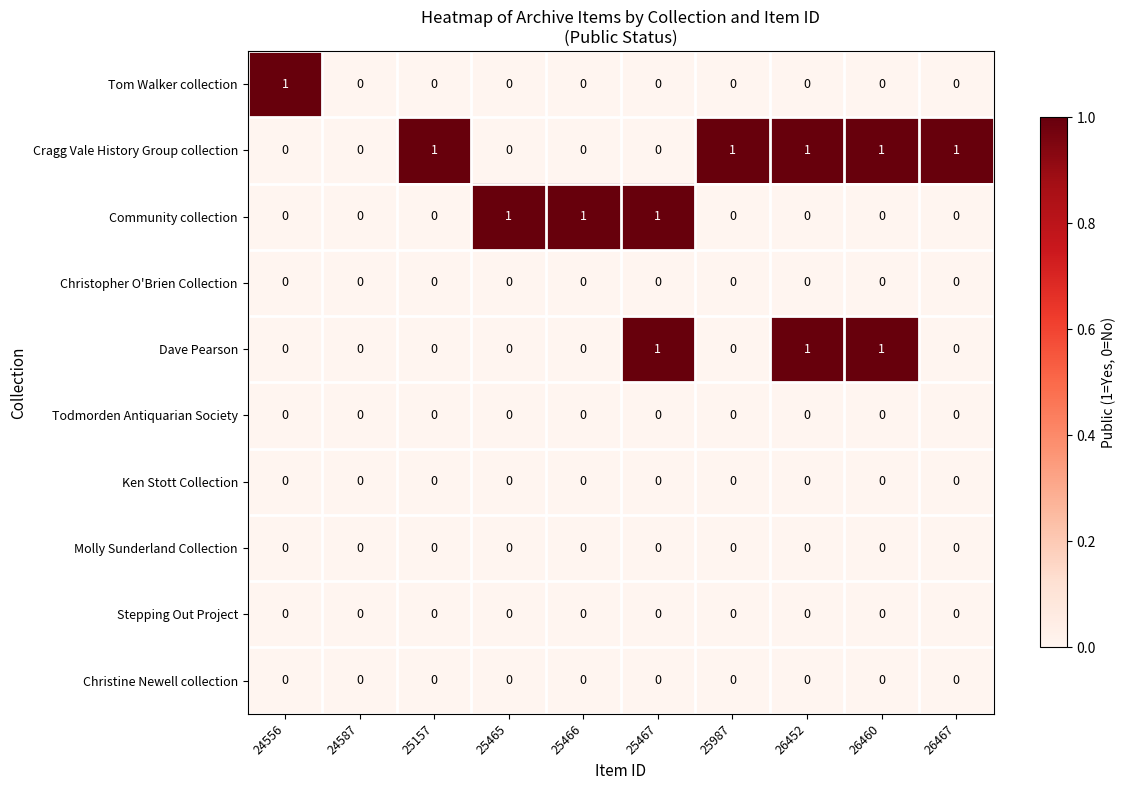

Count the Tom Walker collection values in the range 0 to 1.

10